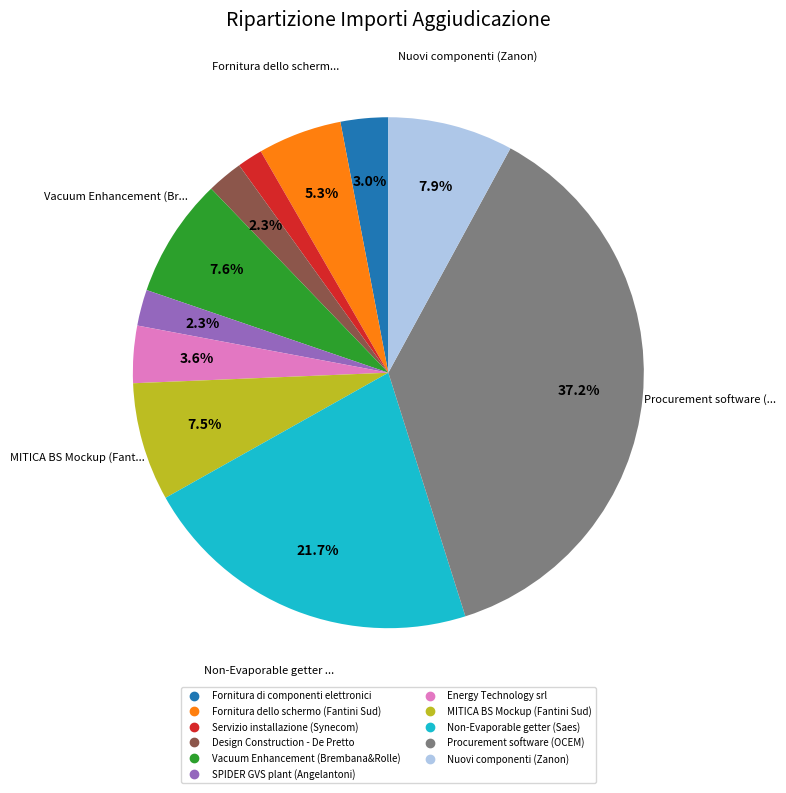

Count the number of slices in the pie.

11